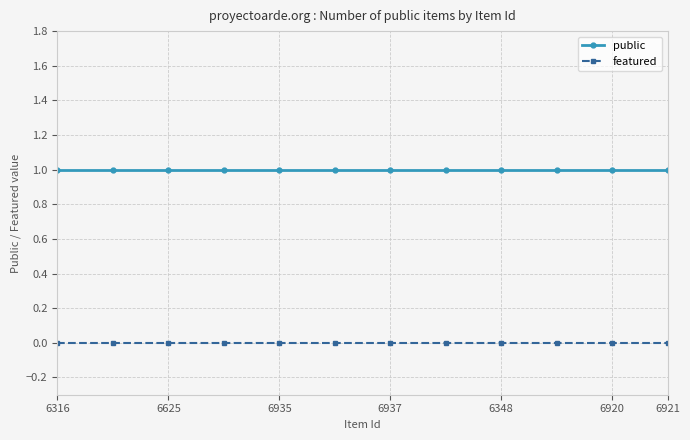

True or false: featured and public cross at least once.

False